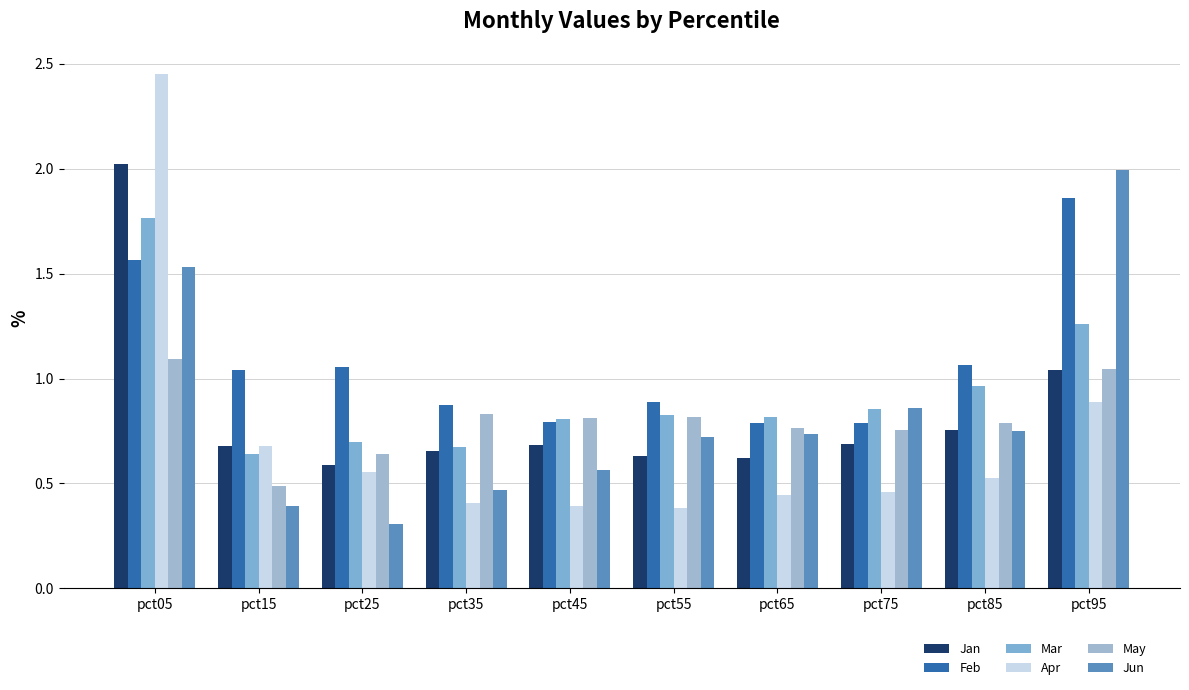

At how many categories does at least one series exceed 0?

10